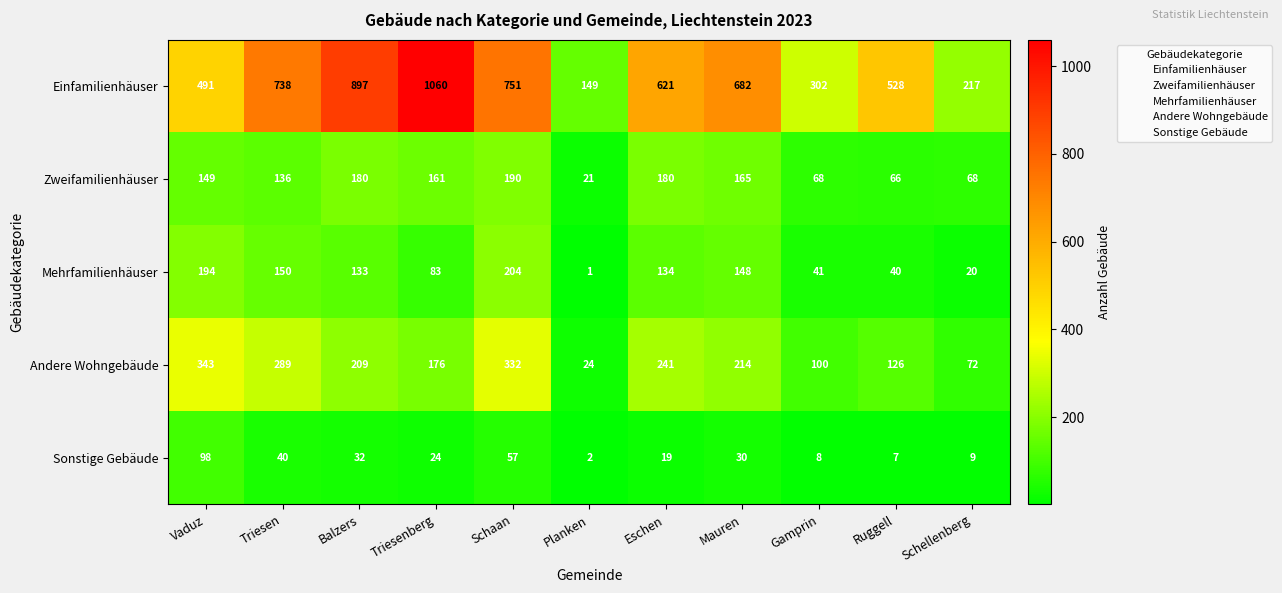

Is the value of Andere Wohngebäude at Mauren greater than the value of Mehrfamilienhäuser at Triesen?

Yes